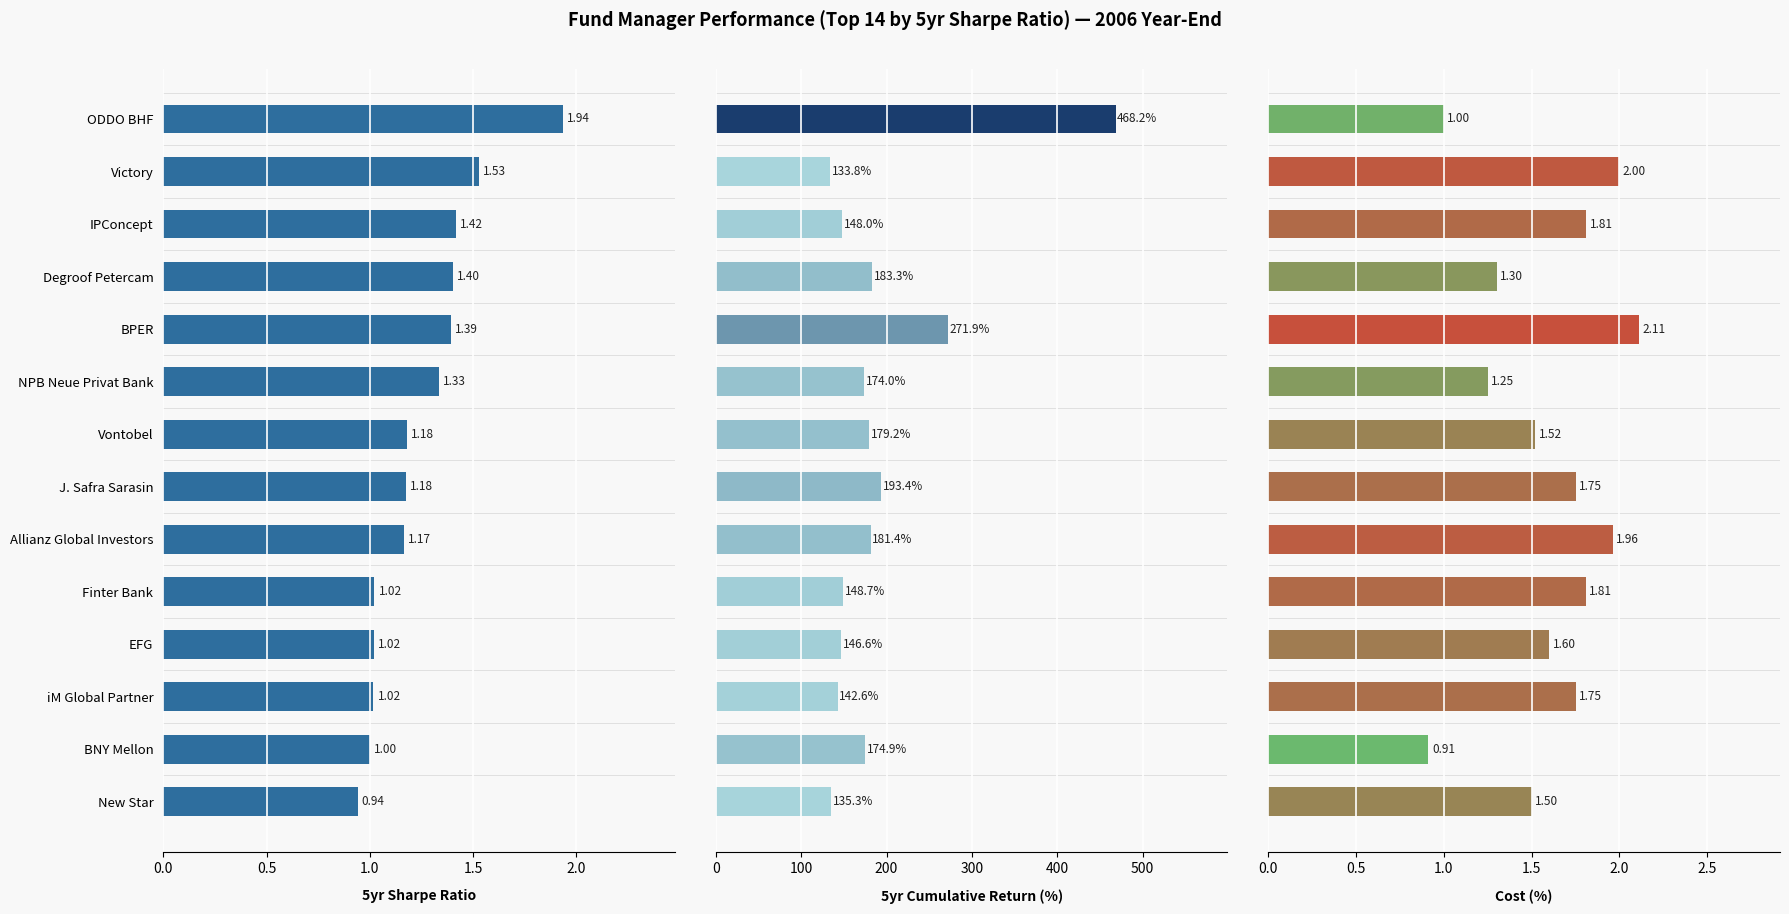

Which has a higher value, IPConcept or BPER?

IPConcept